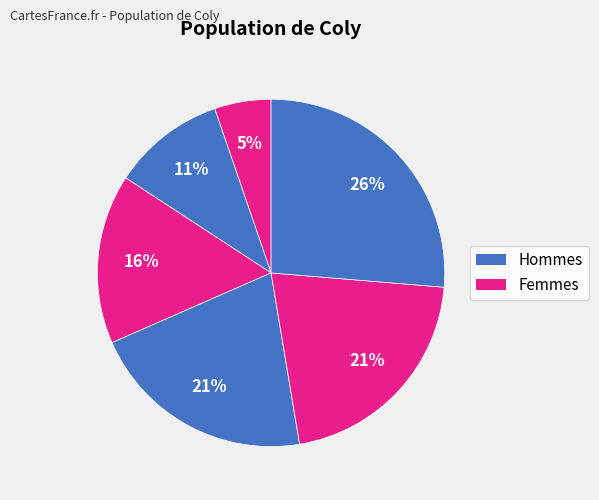

Count the number of slices in the pie.

6